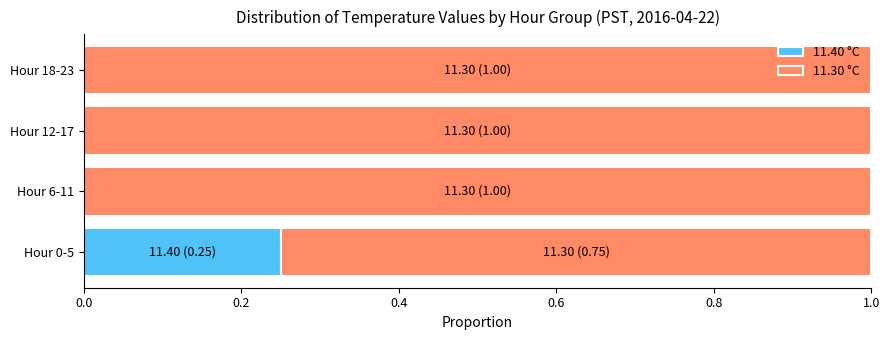

At which label does 11.40 °C reach its peak?

Hour 0-5